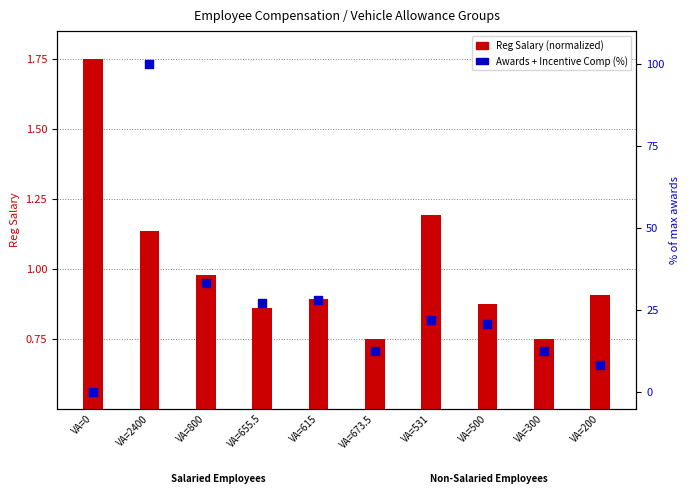

What are all the series names shown in the legend?

Reg Salary (normalized), Awards + Incentive Comp (%)